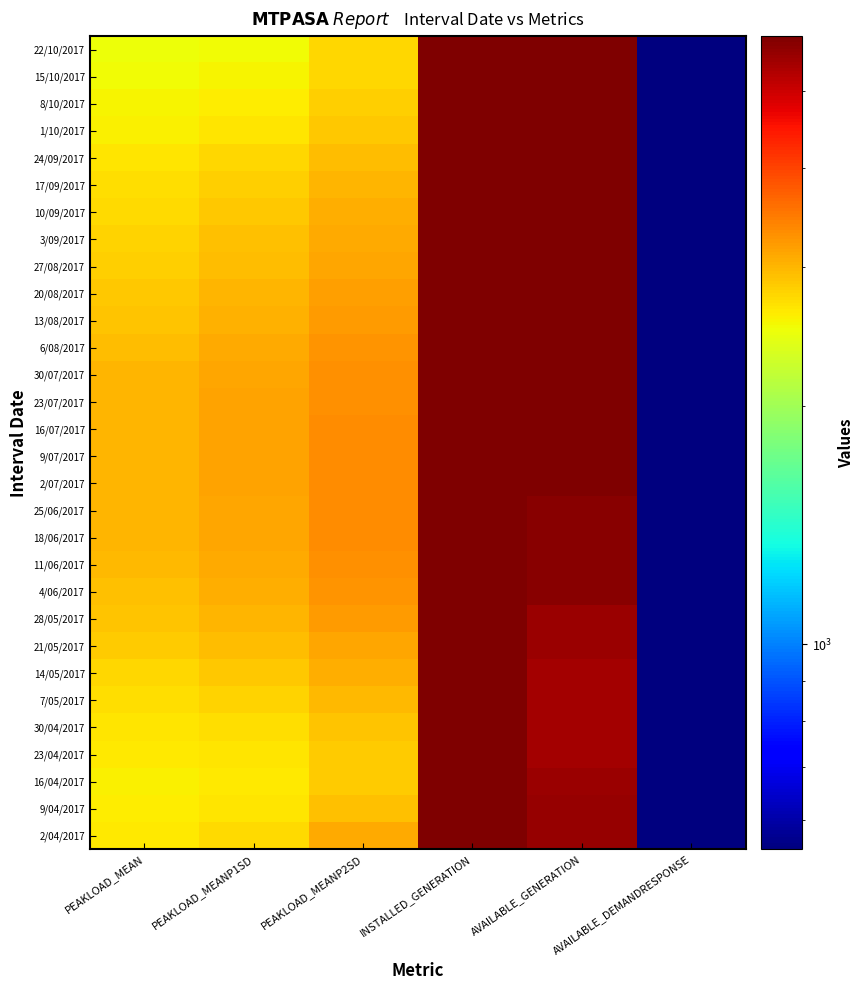

Which label corresponds to the smallest value in the chart?

AVAILABLE_DEMANDRESPONSE